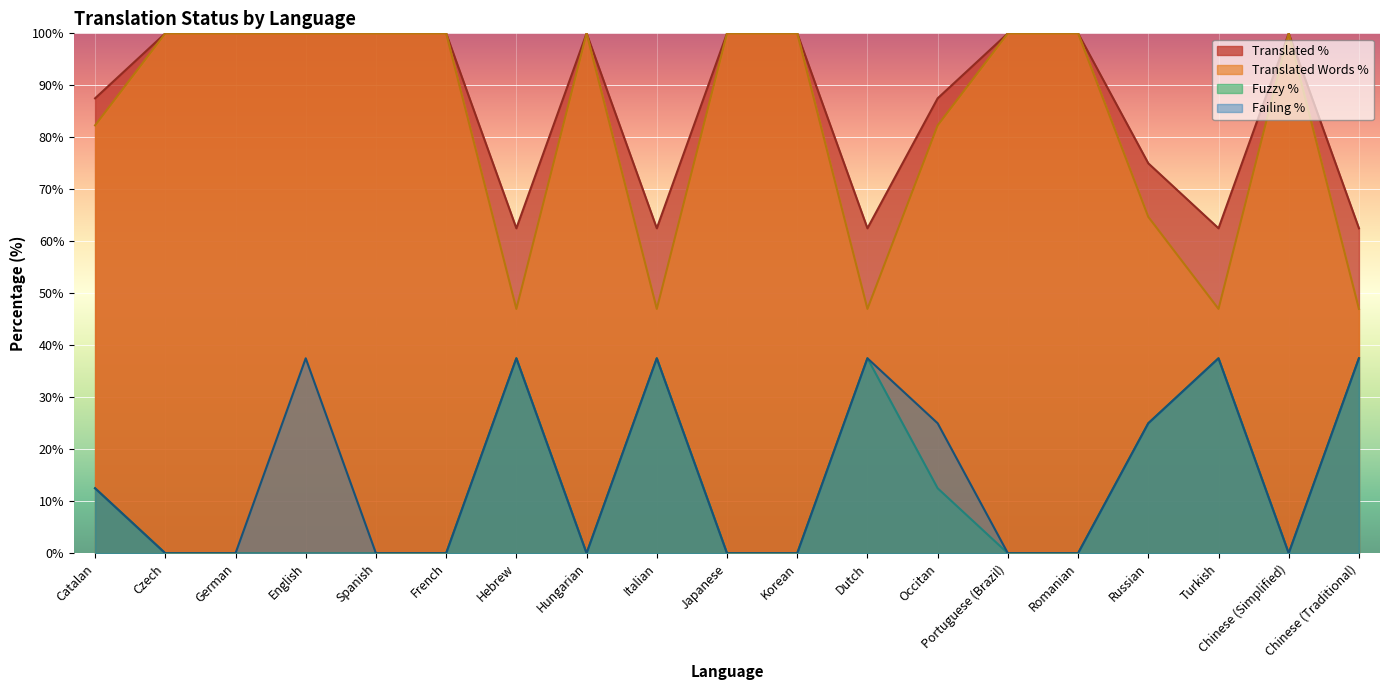

Reading right to left, transcribe all the data shown in this chart.

translated_percent: 62.5	100.0	62.5	75.0	100.0	100.0	87.5	62.5	100.0	100.0	62.5	100.0	62.5	100.0	100.0	100.0	100.0	100.0	87.5
translated_words_percent: 47.0	100.0	47.0	64.7	100.0	100.0	82.3	47.0	100.0	100.0	47.0	100.0	47.0	100.0	100.0	100.0	100.0	100.0	82.3
fuzzy_percent: 37.5	0.0	37.5	25.0	0.0	0.0	12.5	37.5	0.0	0.0	37.5	0.0	37.5	0.0	0.0	0.0	0.0	0.0	12.5
failing_percent: 37.5	0.0	37.5	25.0	0.0	0.0	25.0	37.5	0.0	0.0	37.5	0.0	37.5	0.0	0.0	37.5	0.0	0.0	12.5